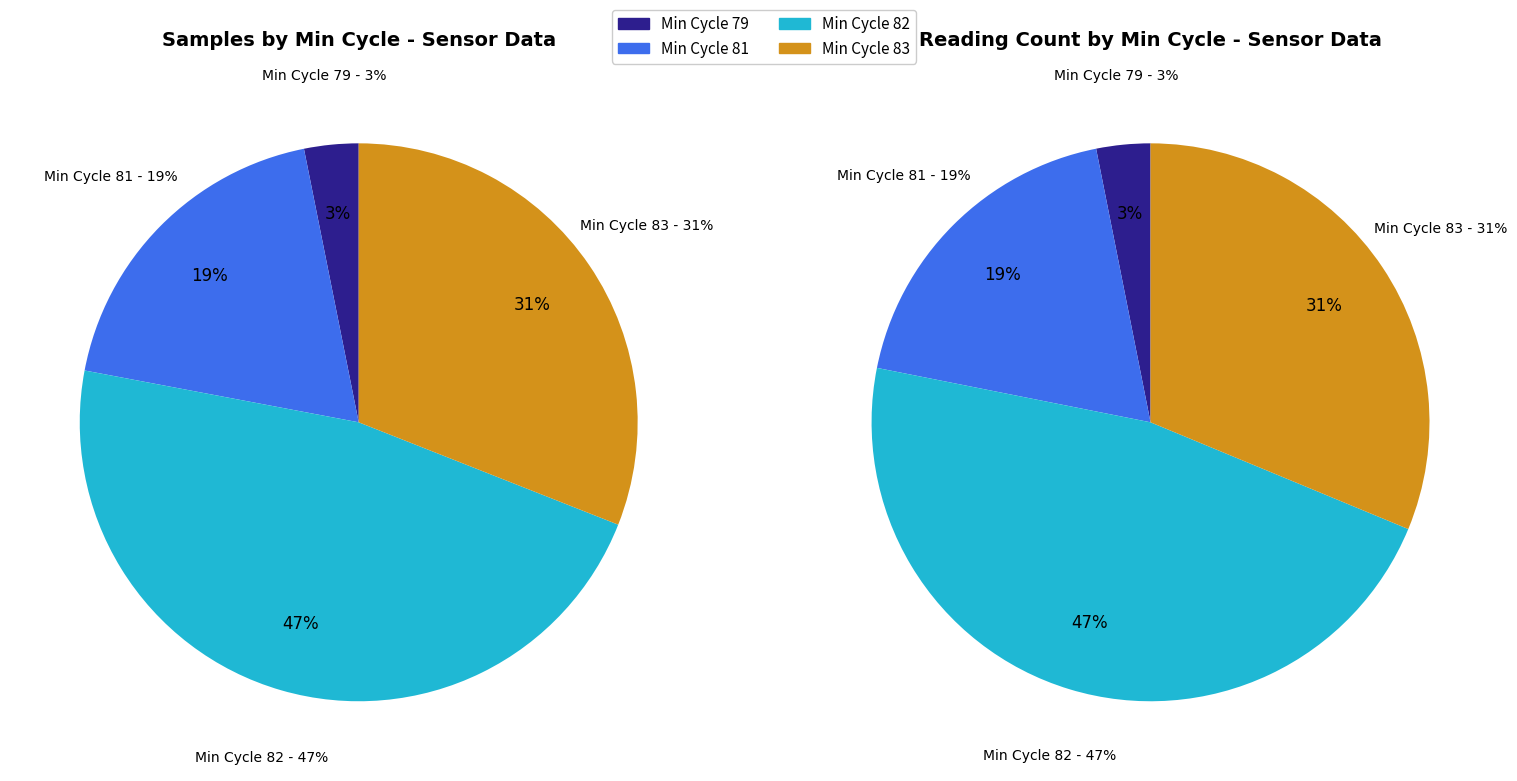

What portion of the pie excludes SDS_P2?

100.0%